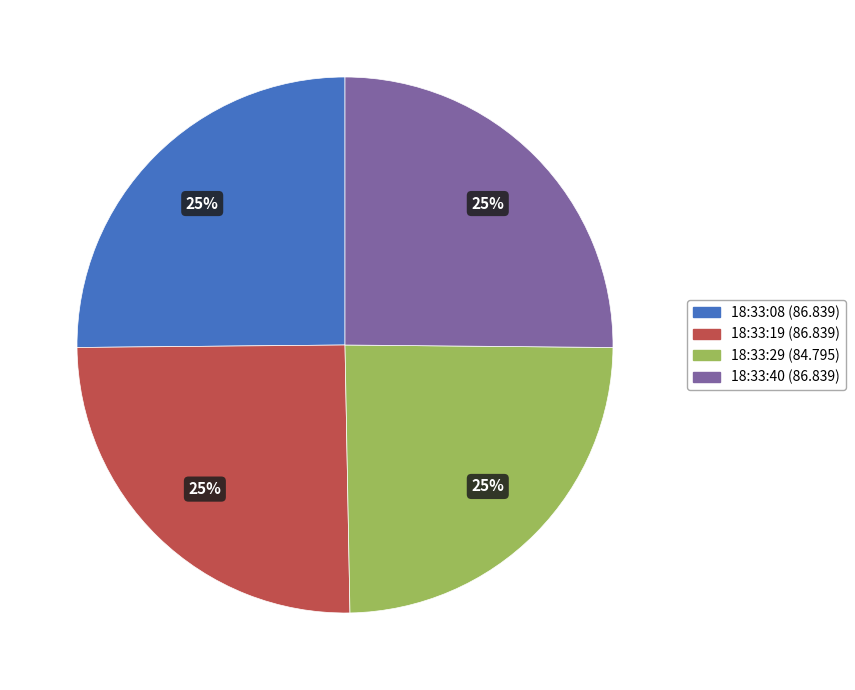

To the nearest percent, what is the combined percentage of 18:33:29 (84.795) and 18:33:08 (86.839)?

50%